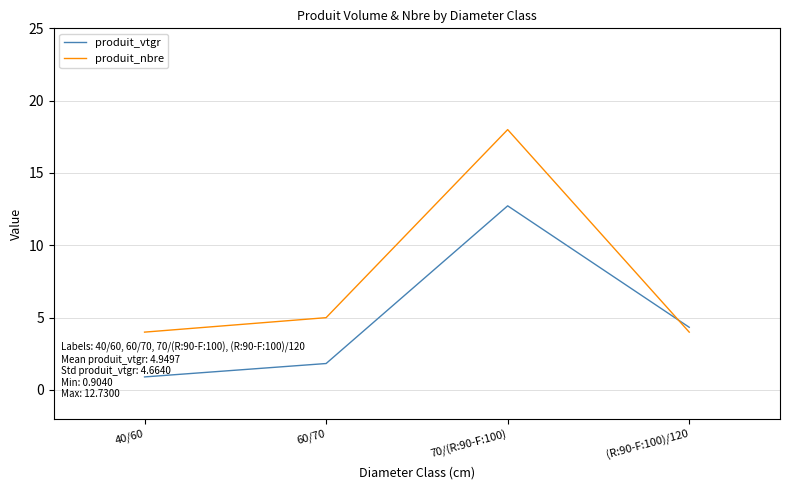

Where is the first local maximum for produit_vtgr?

70/(R:90-F:100)